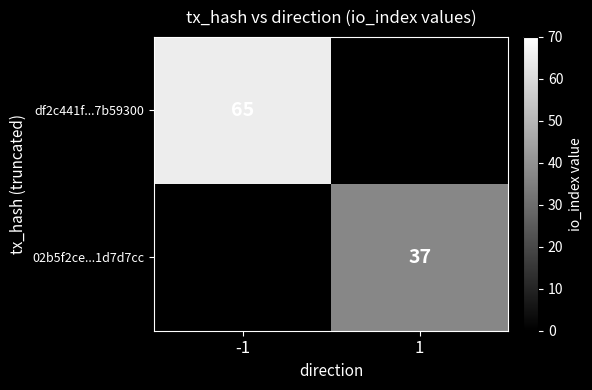

Is it true that 02b5f2ce...1d7d7cc equals 37 at 1?

True